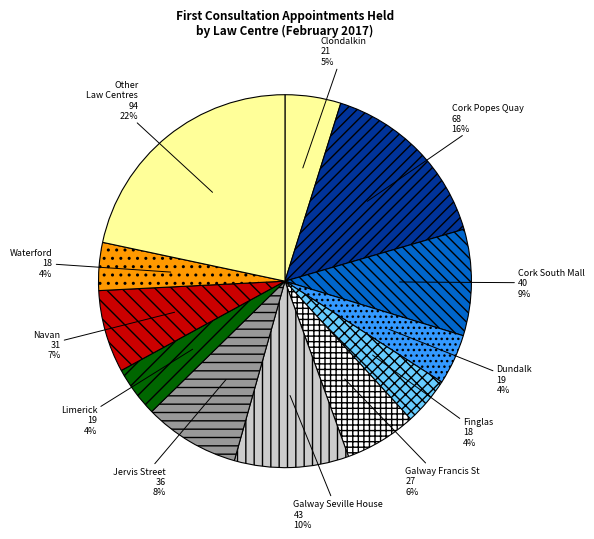

Which slice is the largest?

Other Law Centres